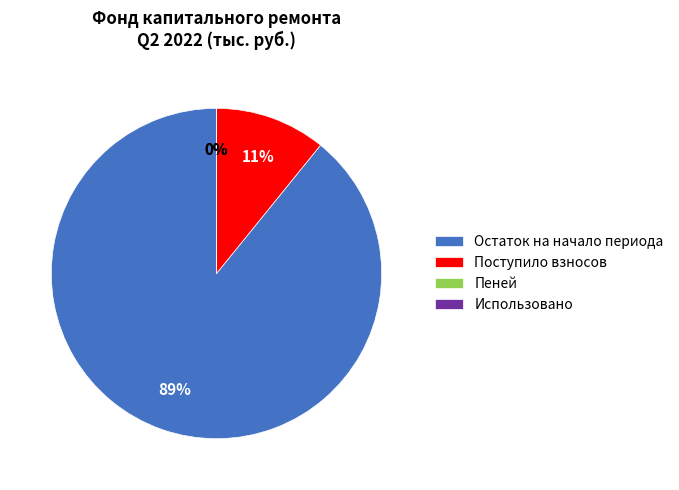

Does Остаток на начало периода account for over 50% of the chart?

Yes